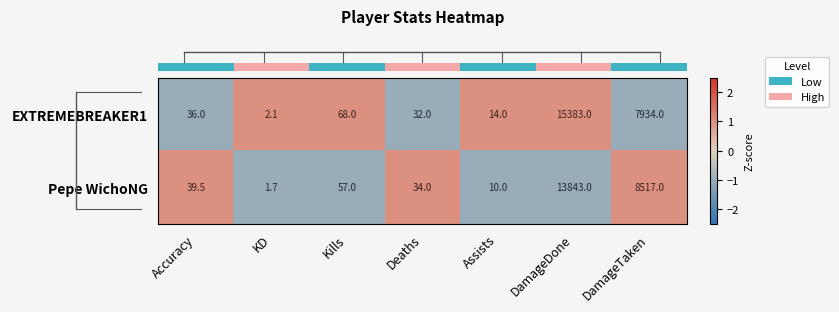

True or false: EXTREMEBREAKER1 has a value of 68.0 at Kills.

True